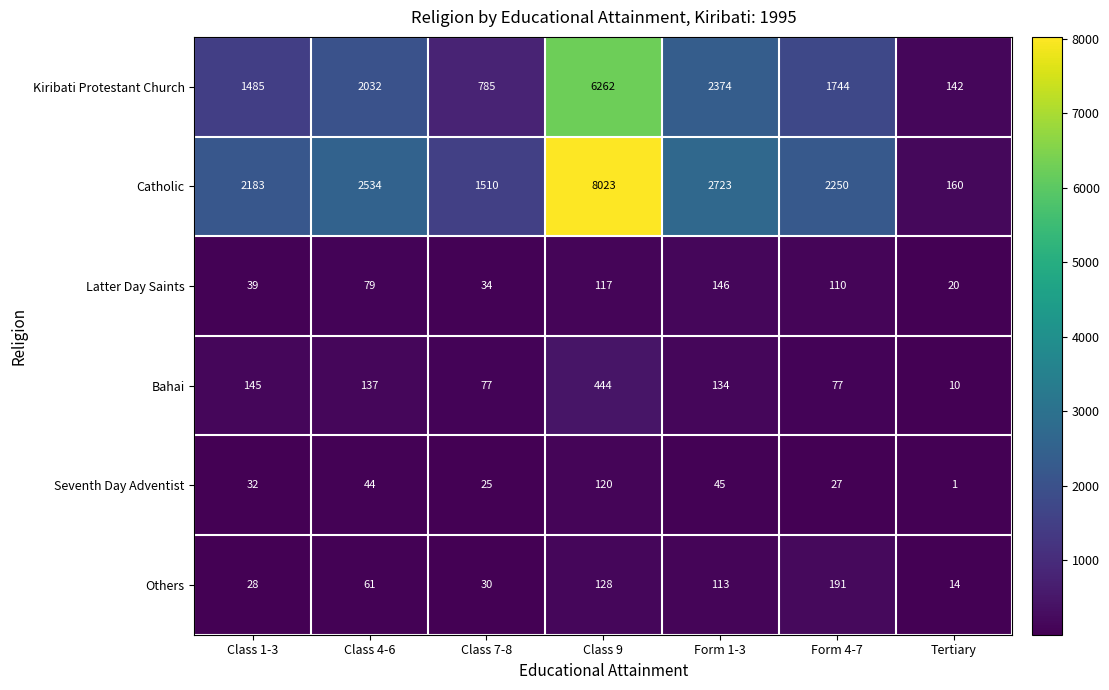

Where is Others nearest to the value 102?

Form 1-3